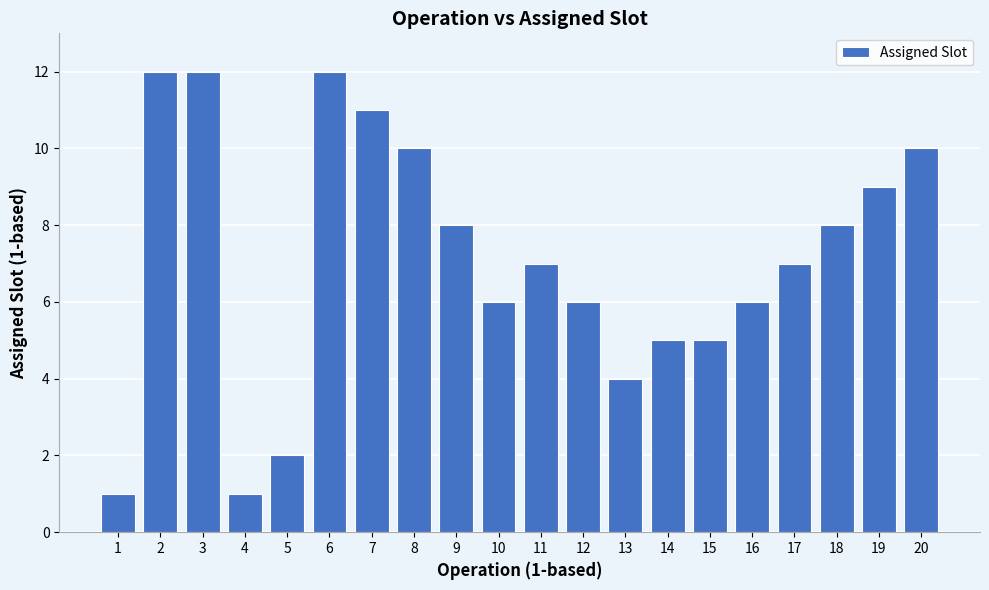

What is the greatest value displayed?

12